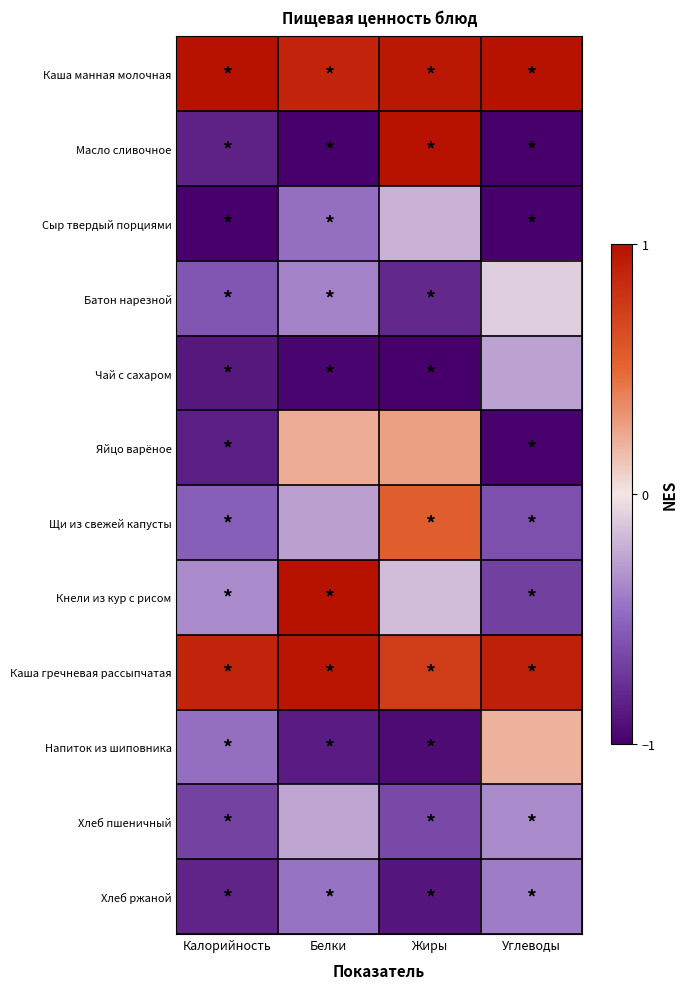

Reading right to left, what are all the values shown in this chart?

Каша манная молочная: Углеводы=1.0	Жиры=1.0	Белки=0.9	Калорийность=1.0
Масло сливочное: Углеводы=-1.0	Жиры=1.0	Белки=-1.0	Калорийность=-0.8
Сыр твердый порциями: Углеводы=-1.0	Жиры=-0.2	Белки=-0.5	Калорийность=-1.0
Батон нарезной: Углеводы=-0.1	Жиры=-0.8	Белки=-0.4	Калорийность=-0.6
Чай с сахаром: Углеводы=-0.3	Жиры=-1.0	Белки=-1.0	Калорийность=-0.9
Яйцо варёное: Углеводы=-1.0	Жиры=0.3	Белки=0.2	Калорийность=-0.8
Щи из свежей капусты: Углеводы=-0.6	Жиры=0.5	Белки=-0.3	Калорийность=-0.5
Кнели из кур с рисом: Углеводы=-0.7	Жиры=-0.2	Белки=1.0	Калорийность=-0.4
Каша гречневая рассыпчатая: Углеводы=0.9	Жиры=0.7	Белки=1.0	Калорийность=0.9
Напиток из шиповника: Углеводы=0.2	Жиры=-0.9	Белки=-0.9	Калорийность=-0.5
Хлеб пшеничный: Углеводы=-0.4	Жиры=-0.6	Белки=-0.2	Калорийность=-0.7
Хлеб ржаной: Углеводы=-0.4	Жиры=-0.9	Белки=-0.4	Калорийность=-0.8